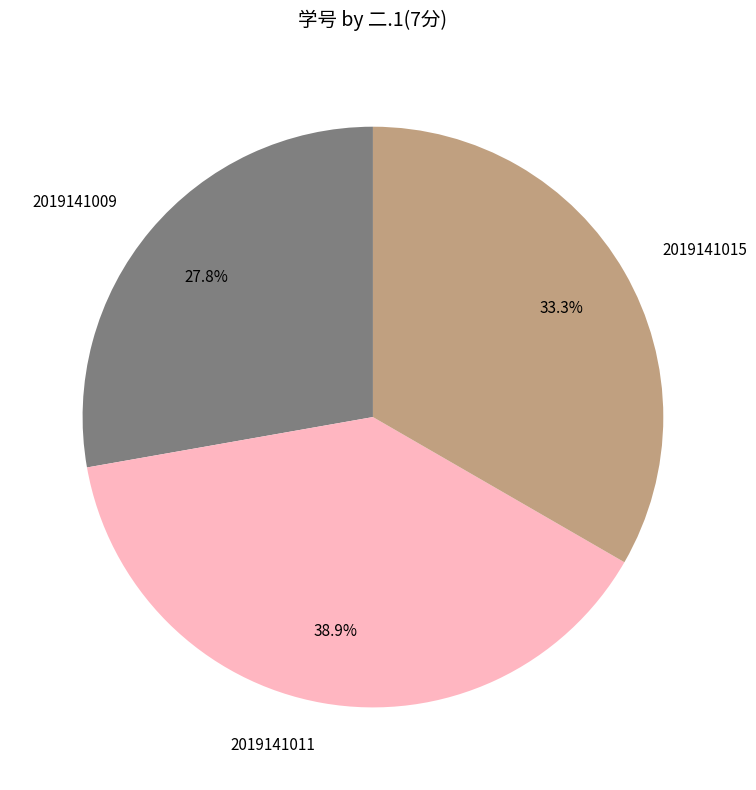

To the nearest percent, what is the average slice percentage?

33%